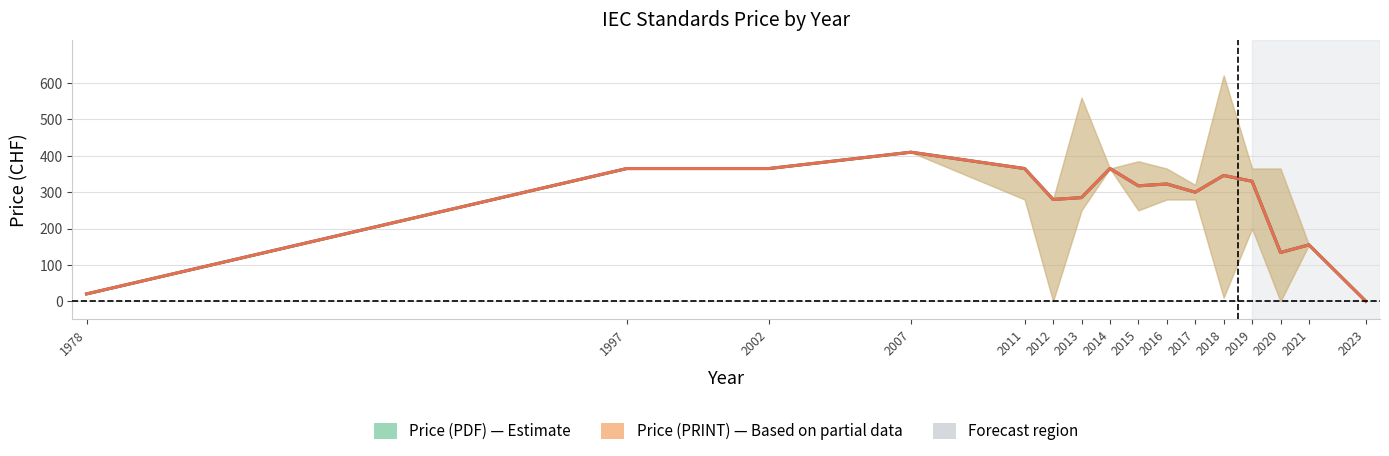

Which label corresponds to the largest value in the chart?

2018